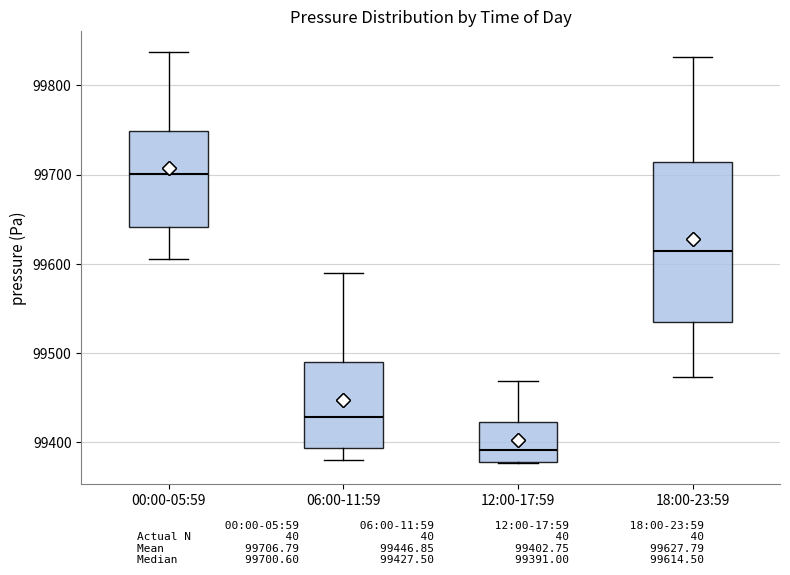

Reading left to right, read every box against the y-axis: the position of its median line, the range the box covers, and the ends of its whiskers. The values are not printed on the chart, so give them approximately, as read against the axis.

00:00-05:59: median 99700, box 99640 to 99750, whiskers 99610 to 99840
06:00-11:59: median 99430, box 99390 to 99490, whiskers 99380 to 99590
12:00-17:59: median 99390, box 99380 to 99420, whiskers 99380 to 99470
18:00-23:59: median 99610, box 99530 to 99710, whiskers 99470 to 99830